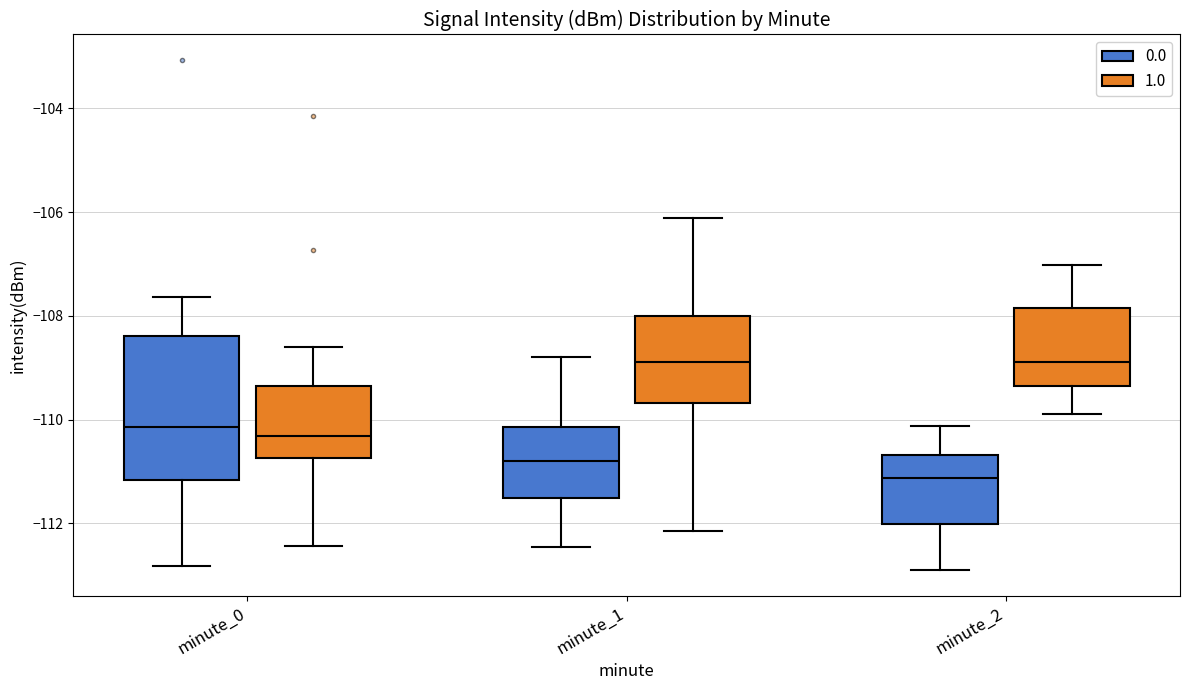

Reading left to right, transcribe this box plot: for each box, give where its median line is, the range the box spans, and where its two whiskers end, as read against the y-axis. The values are not printed on the chart, so give them approximately, as read against the axis.

minute_0 (0.0): median -110.2, box -111.2 to -108.4, whiskers -112.8 to -107.6
minute_0 (1.0): median -110.4, box -110.8 to -109.4, whiskers -112.4 to -108.6
minute_1 (0.0): median -110.8, box -111.6 to -110.2, whiskers -112.4 to -108.8
minute_1 (1.0): median -108.8, box -109.6 to -108.0, whiskers -112.2 to -106.2
minute_2 (0.0): median -111.2, box -112.0 to -110.6, whiskers -113.0 to -110.2
minute_2 (1.0): median -108.8, box -109.4 to -107.8, whiskers -109.8 to -107.0